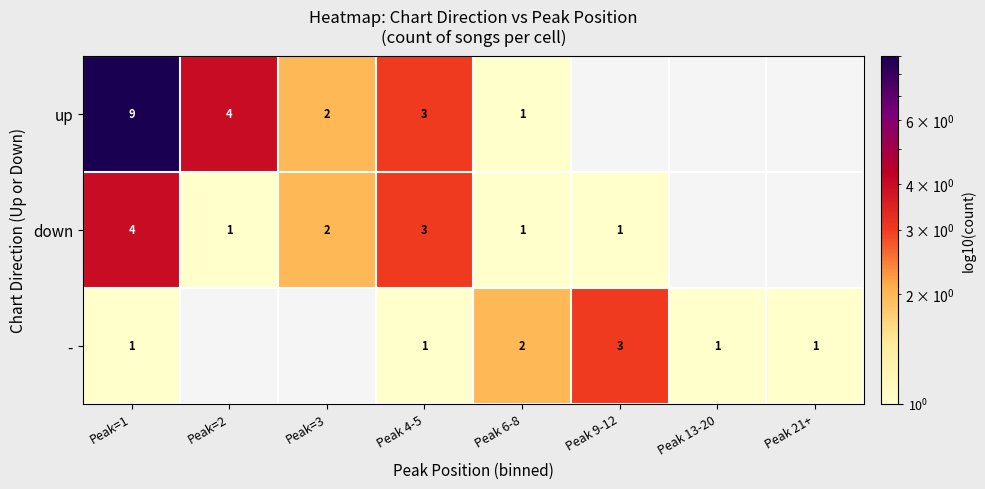

The value of down at Peak 9-12 is 1. True or false?

True